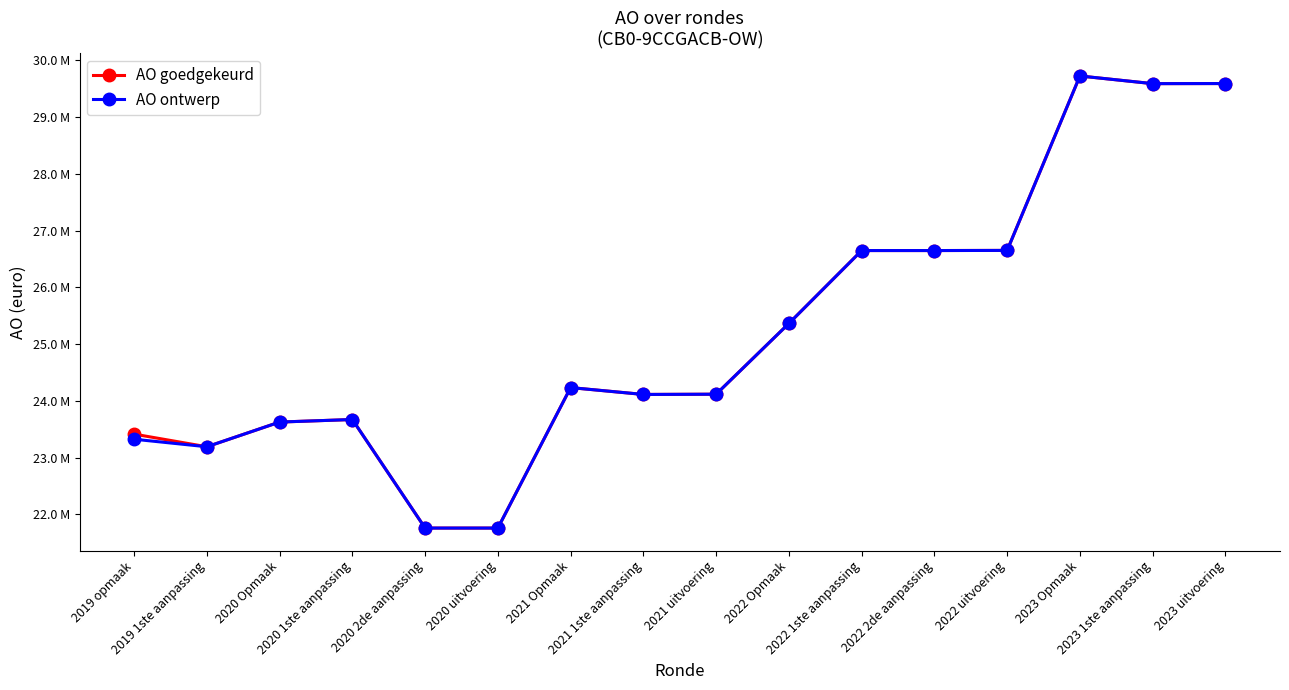

What is the label of the 11th point from the right?

2020 uitvoering